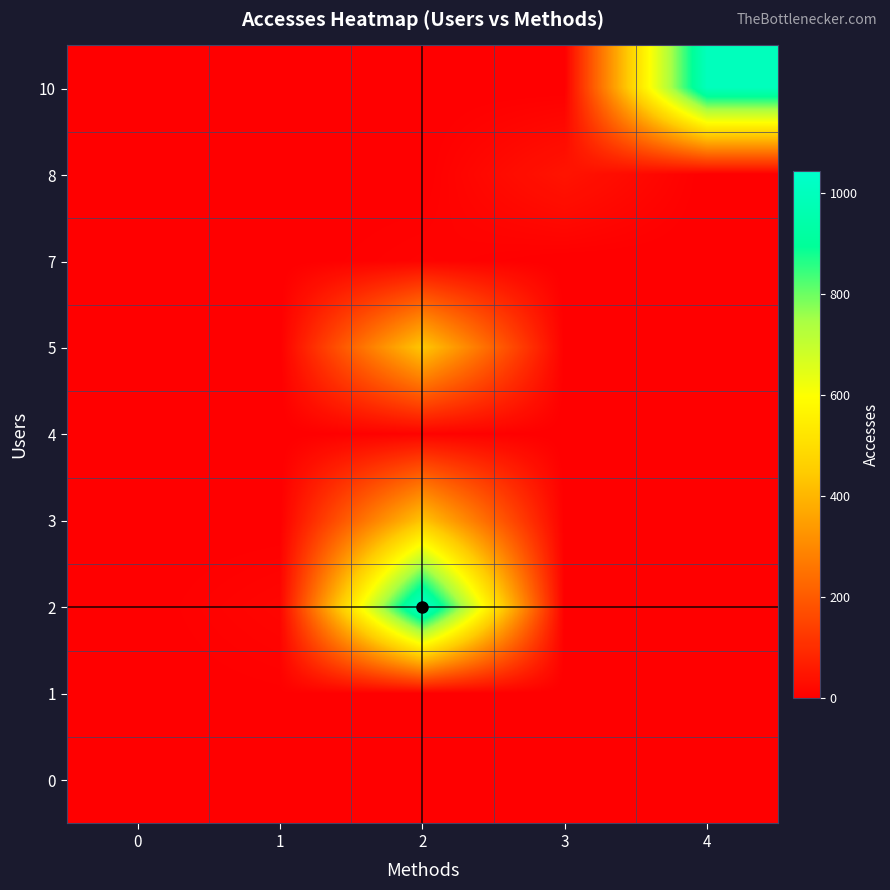

Which has a higher value, 2 or 3?

2